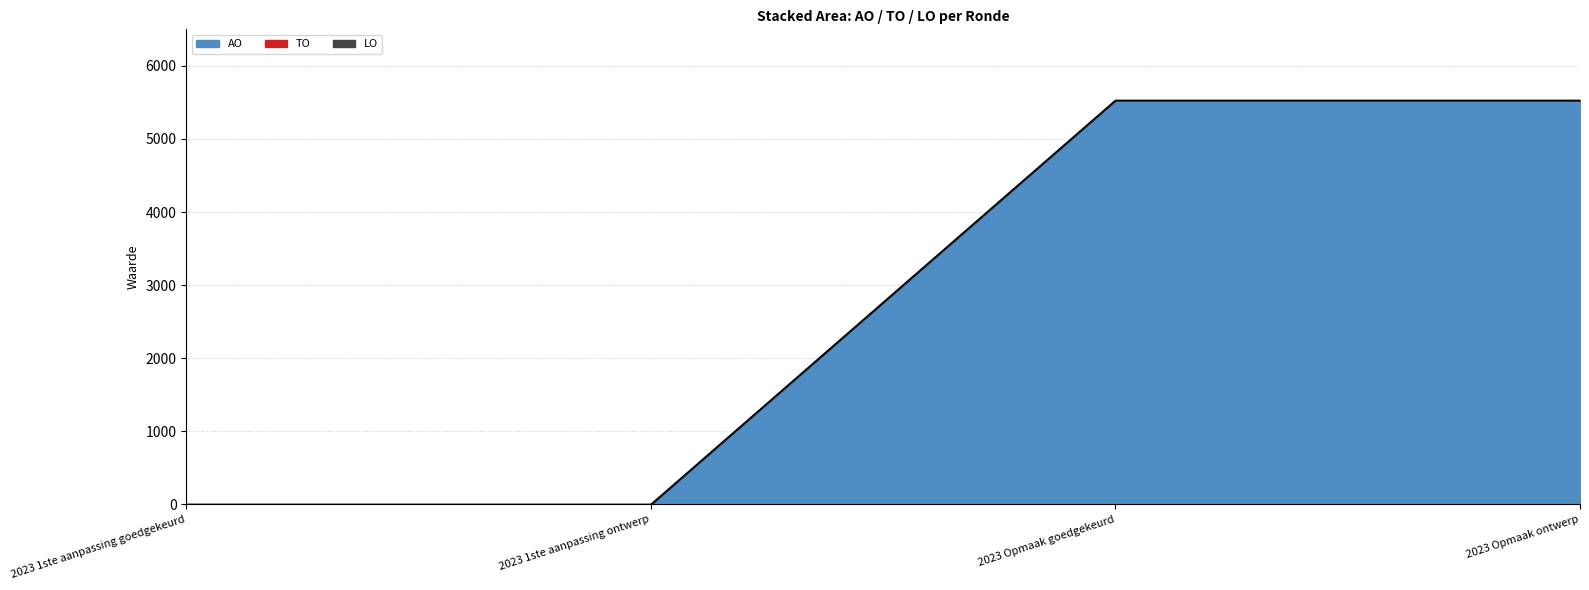

Rank the series at 2023 1ste aanpassing goedgekeurd from lowest to highest value.

AO, TO, LO